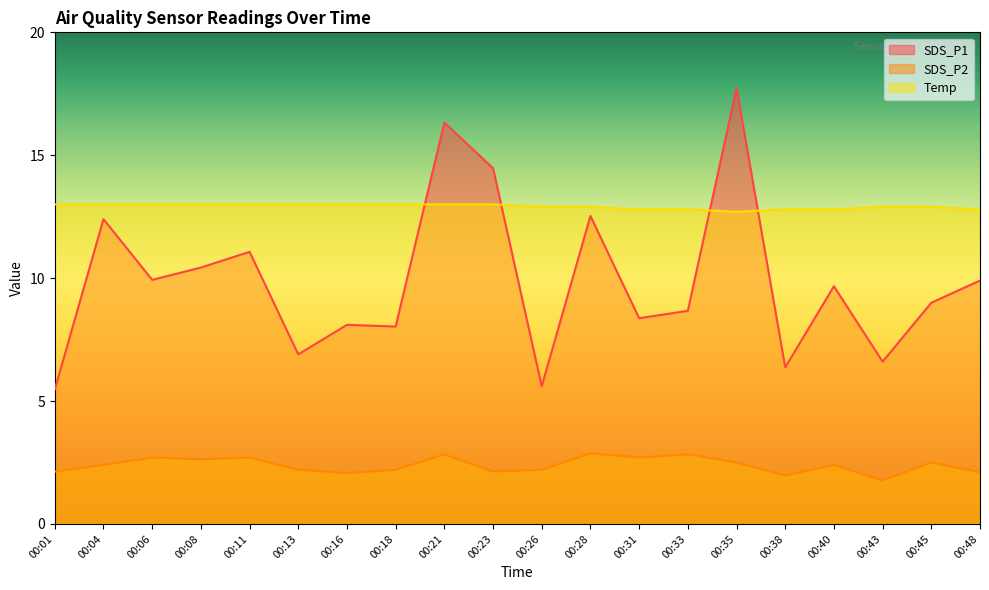

Rank the series at 00:43 from highest to lowest value.

Temp, SDS_P1, SDS_P2